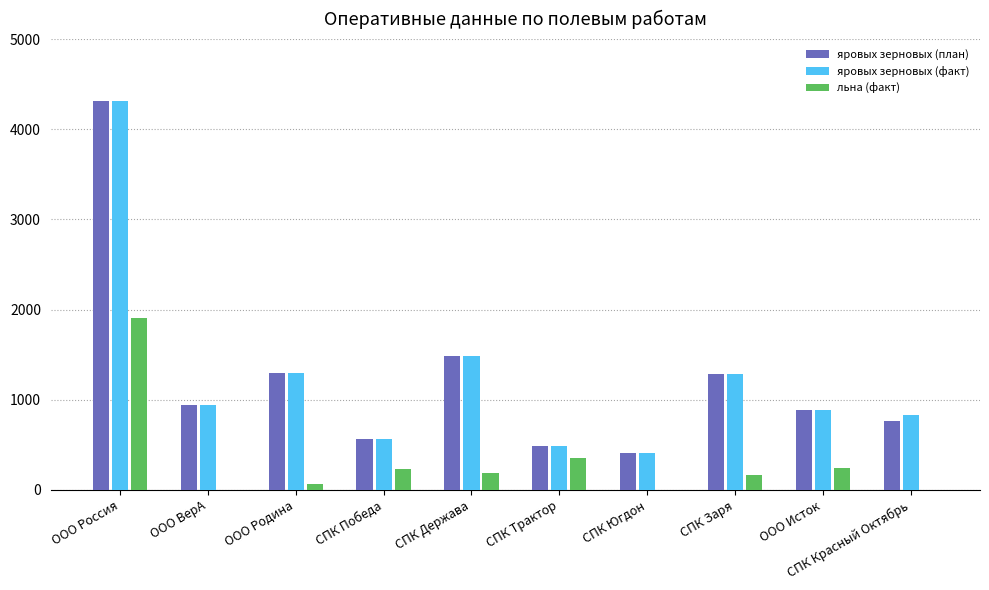

How many categories are shown in the chart?

10